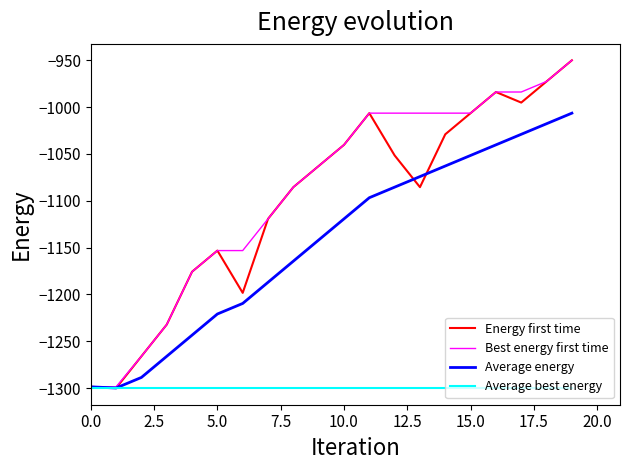

Which series has the largest range (max minus min)?

Energy first time